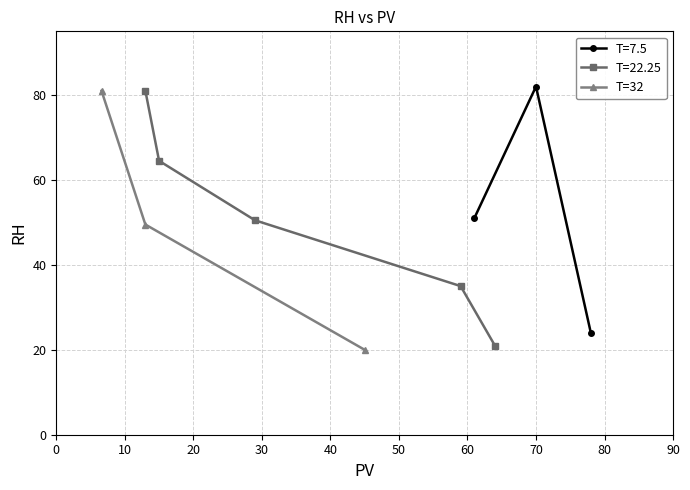

What is the value of the T=32 point at the 1st from the left?

81.0